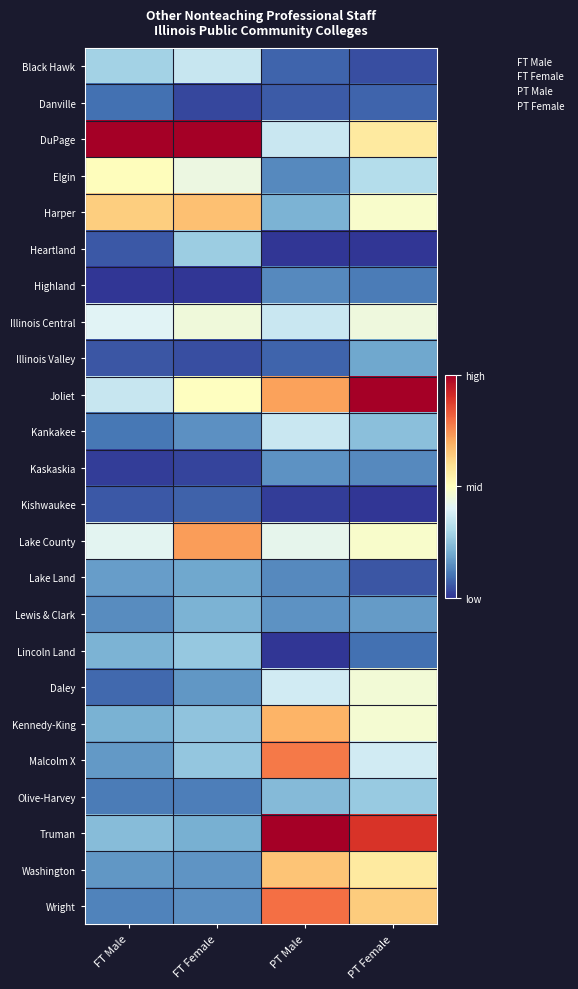

Rank the series by their maximum value, from highest to lowest.

DuPage, Joliet, Truman, Wright, Malcolm X, Lake County, Kennedy-King, Harper, Washington, Elgin, Daley, Illinois Central, Kankakee, Black Hawk, Heartland, Olive-Harvey, Lincoln Land, Lewis & Clark, Lake Land, Illinois Valley, Kaskaskia, Highland, Danville, Kishwaukee